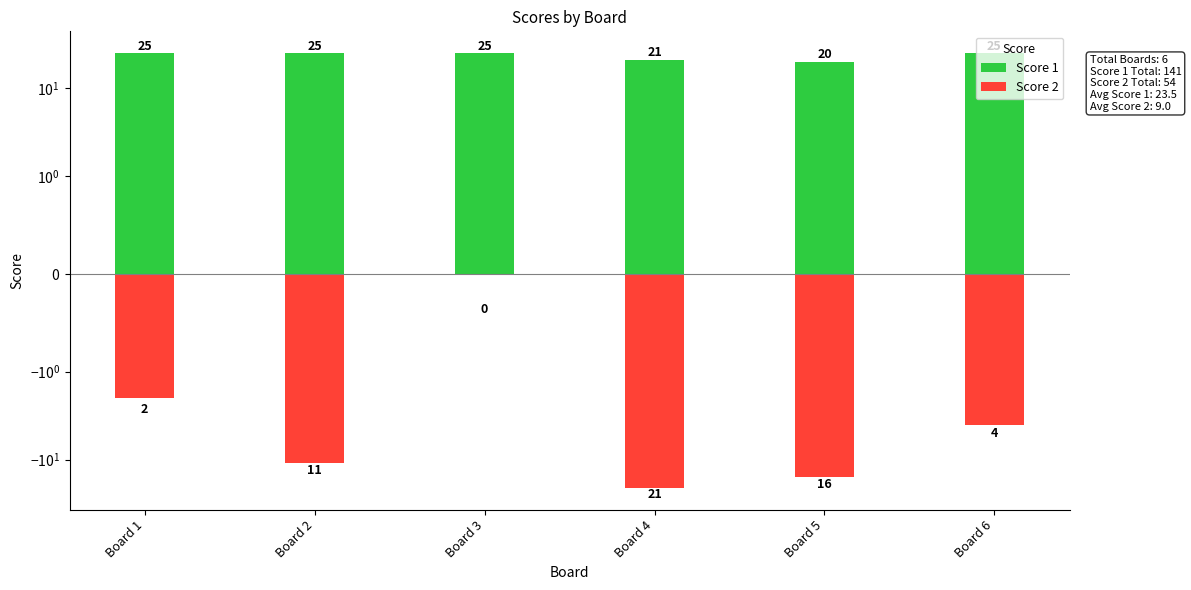

What is the difference between the highest and lowest values at Board 1?

27